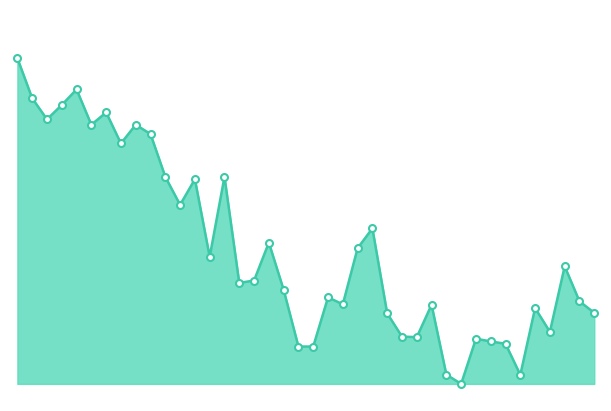

Rank the categories by value from highest to lowest.

00:00, 00:10, 00:03, 00:08, 00:15, 00:05, 00:12, 00:20, 00:22, 00:17, 00:25, 00:34, 00:30, 00:27, 00:59, 00:42, 00:56, 00:32, 01:31, 00:39, 00:37, 00:44, 00:52, 01:33, 00:54, 01:09, 01:26, 01:36, 01:01, 01:28, 01:04, 01:06, 01:16, 01:18, 01:21, 00:47, 00:49, 01:11, 01:23, 01:14